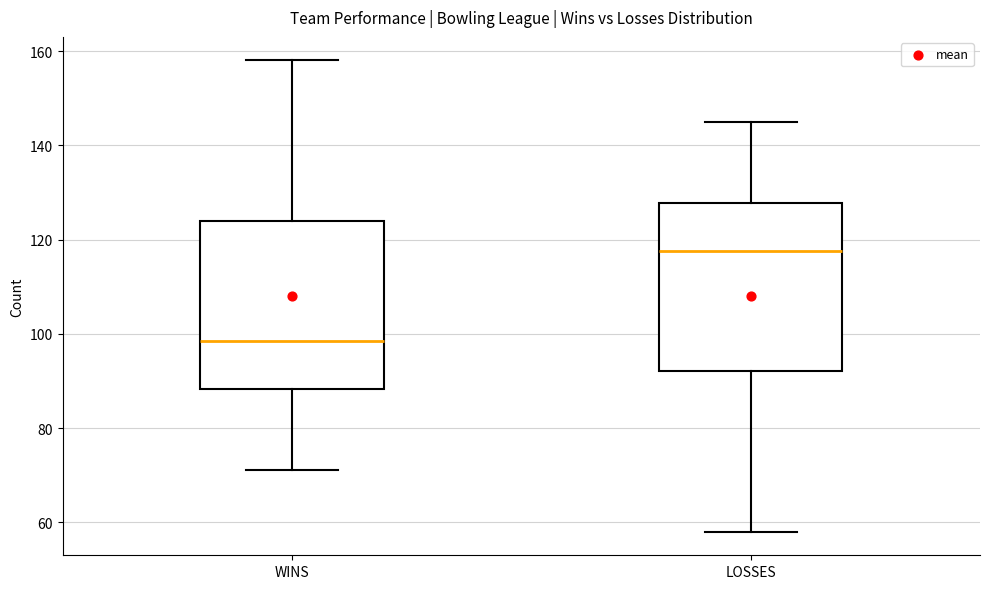

Which box's median line is the lowest?

WINS